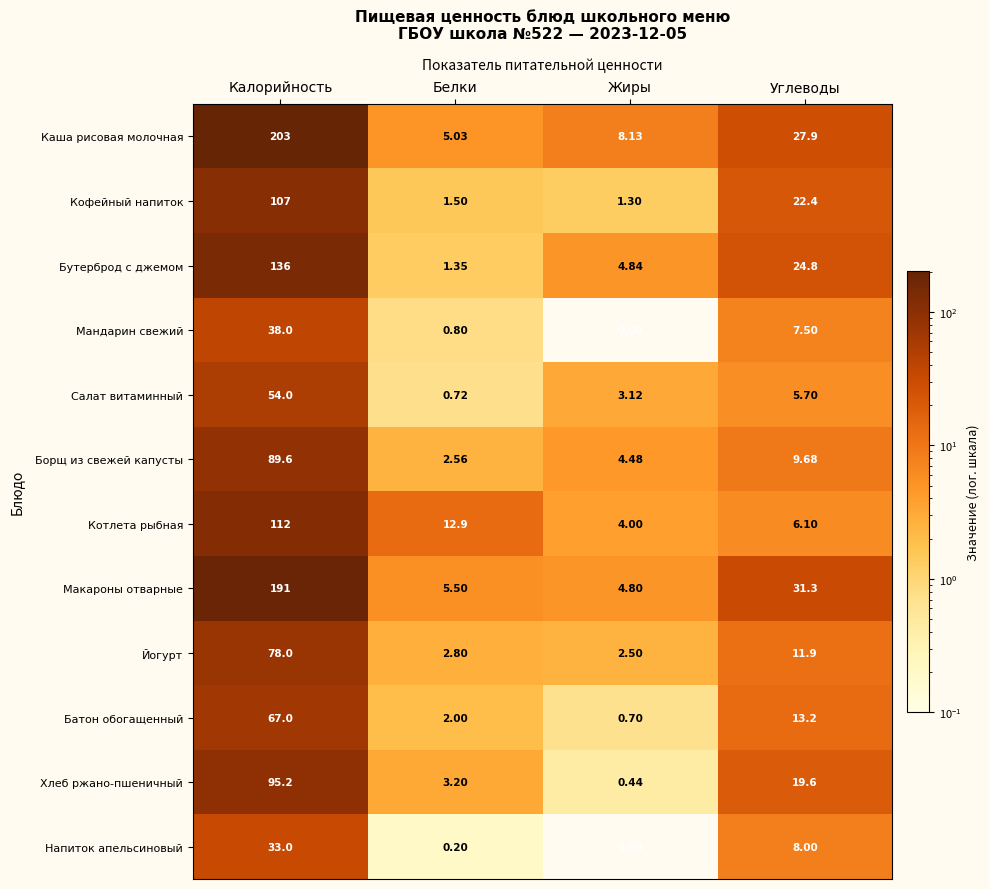

At which category is the sum across all series the highest?

Калорийность